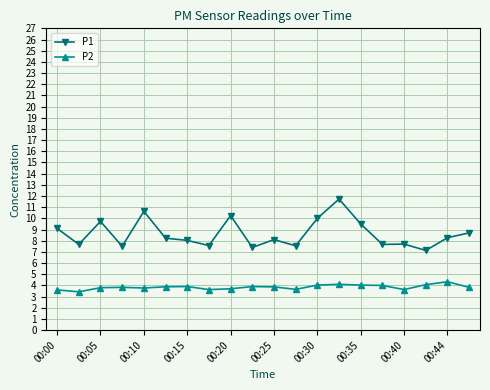

What is the difference between the second highest and minimum values in the P2 series?

0.7